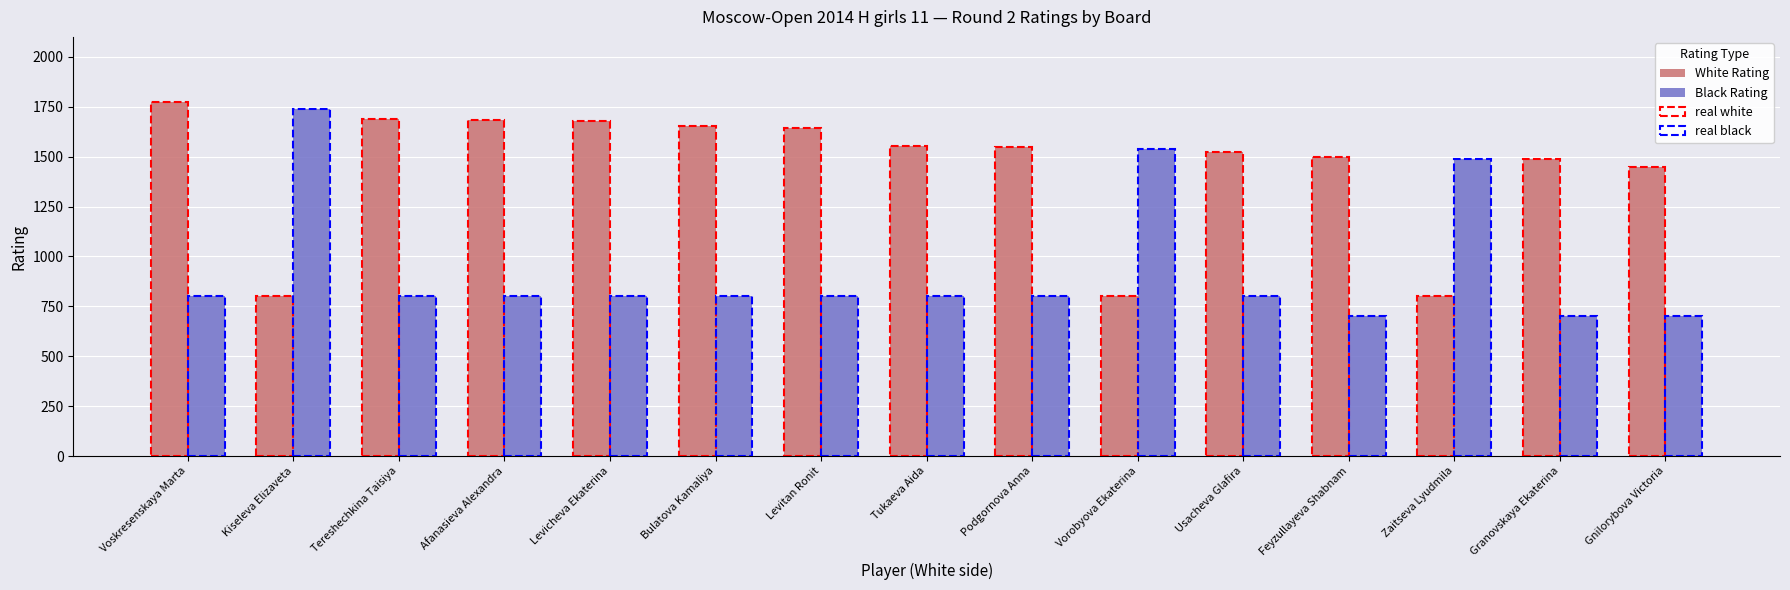

The value of Black Rating at Levicheva Ekaterina is 800. True or false?

True